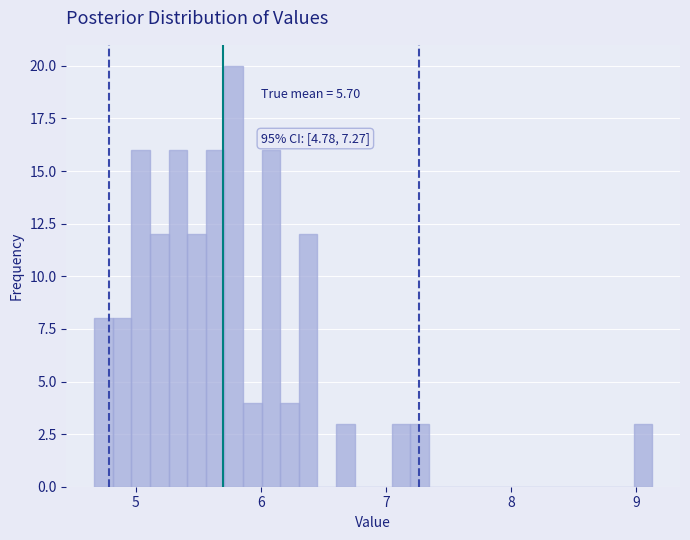

Read against the x-axis, roughly where is the centre of the tallest bar?

5.8